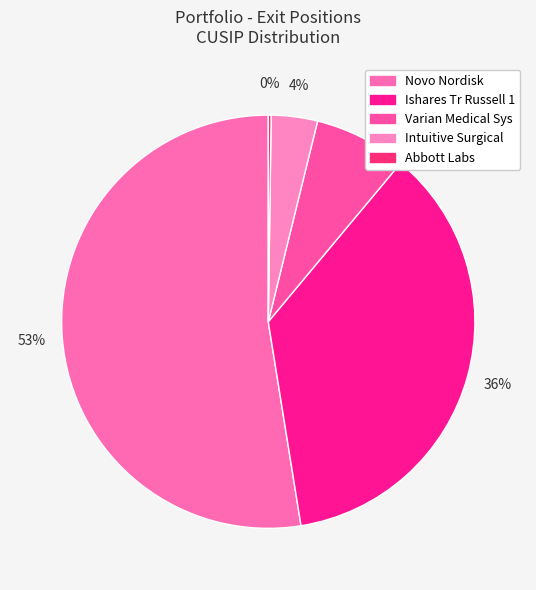

What is the smallest slice in the pie chart?

Abbott Labs